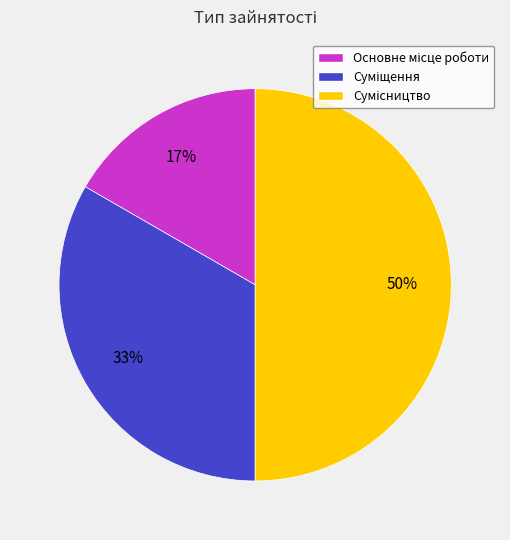

To the nearest percent, what is the difference between the largest and smallest slice percentages?

33%